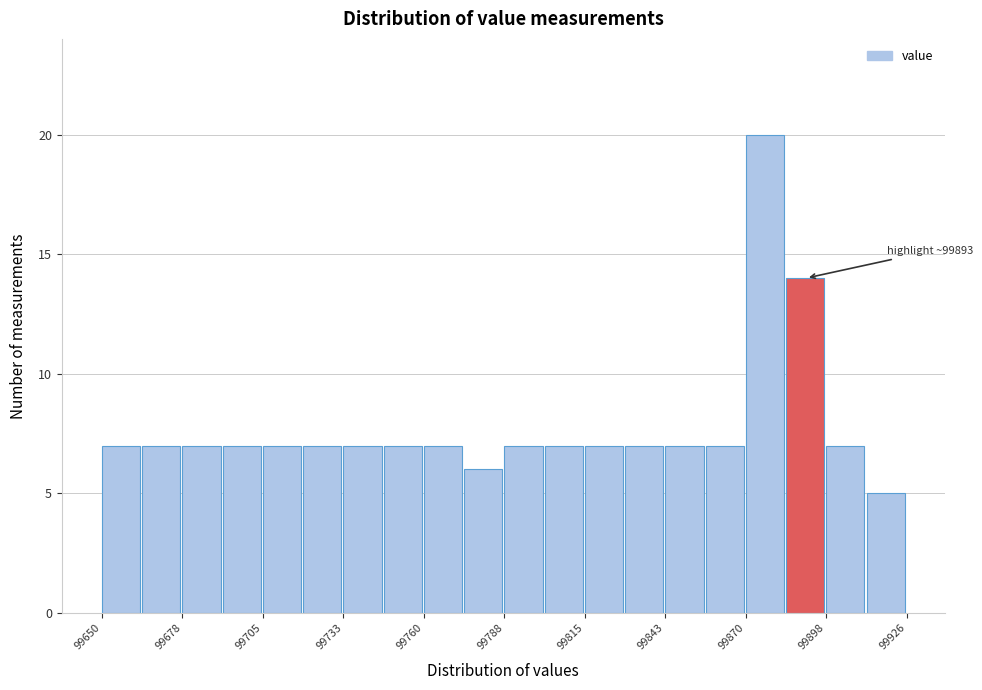

Read against the x-axis, roughly where is the centre of the tallest bar?

99875